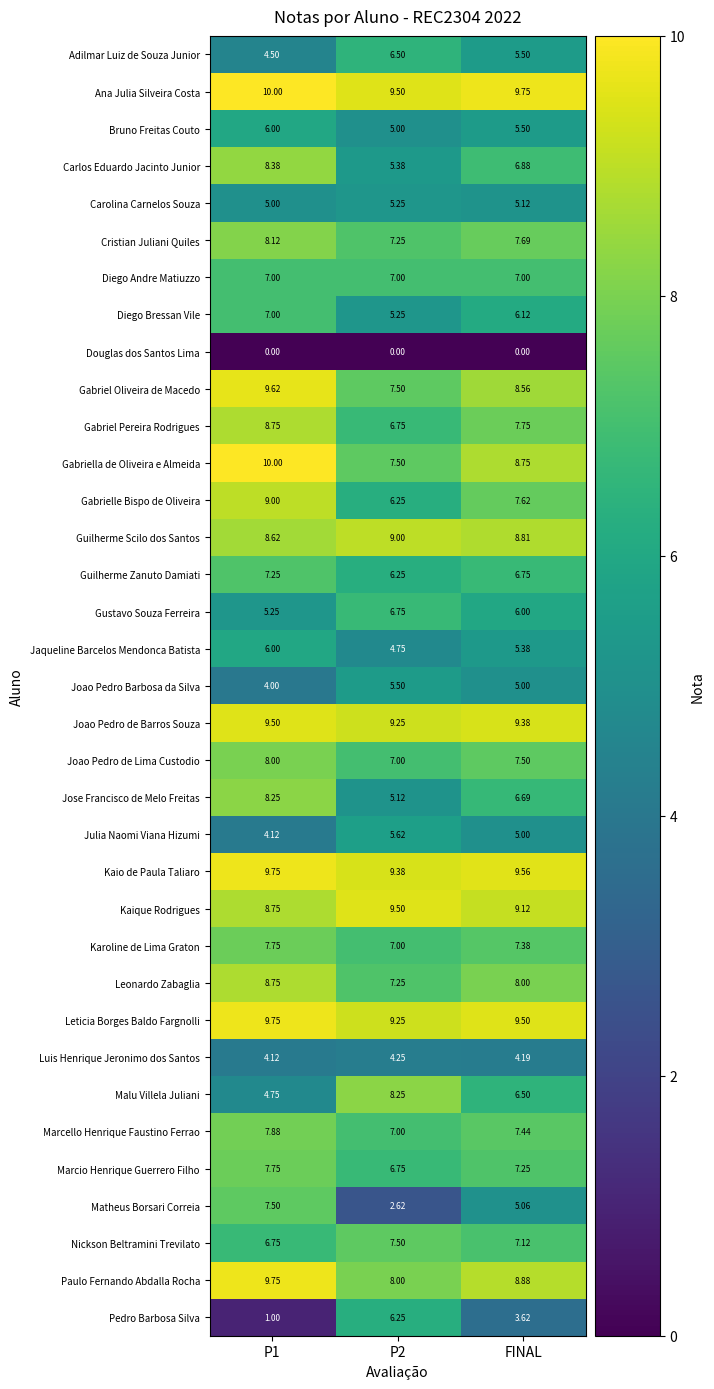

Which series changed the most between P1 and P2?

Pedro Barbosa Silva